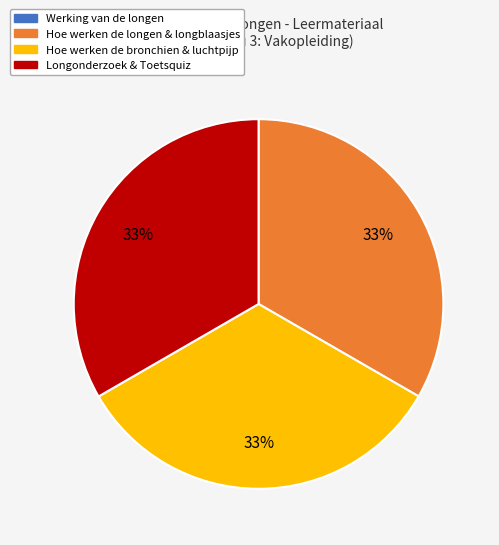

Is there a majority slice in this chart?

No